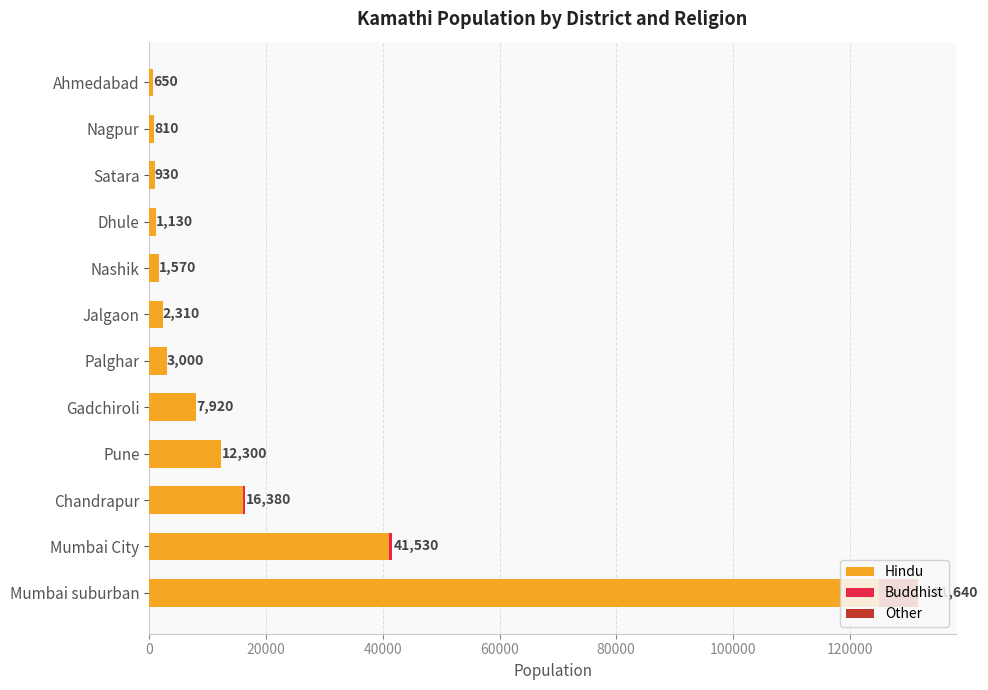

What is the maximum value for Hindu?

125000